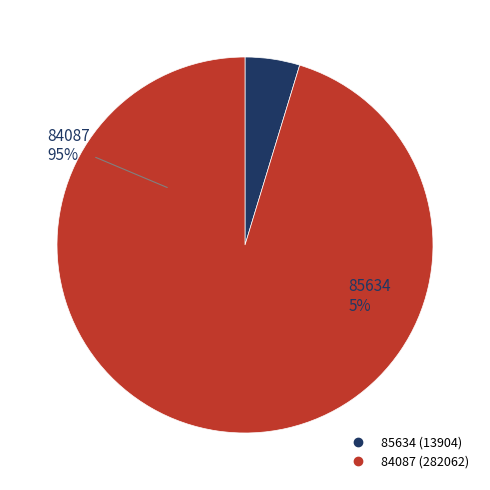

Which slice represents more than half of the pie?

84087